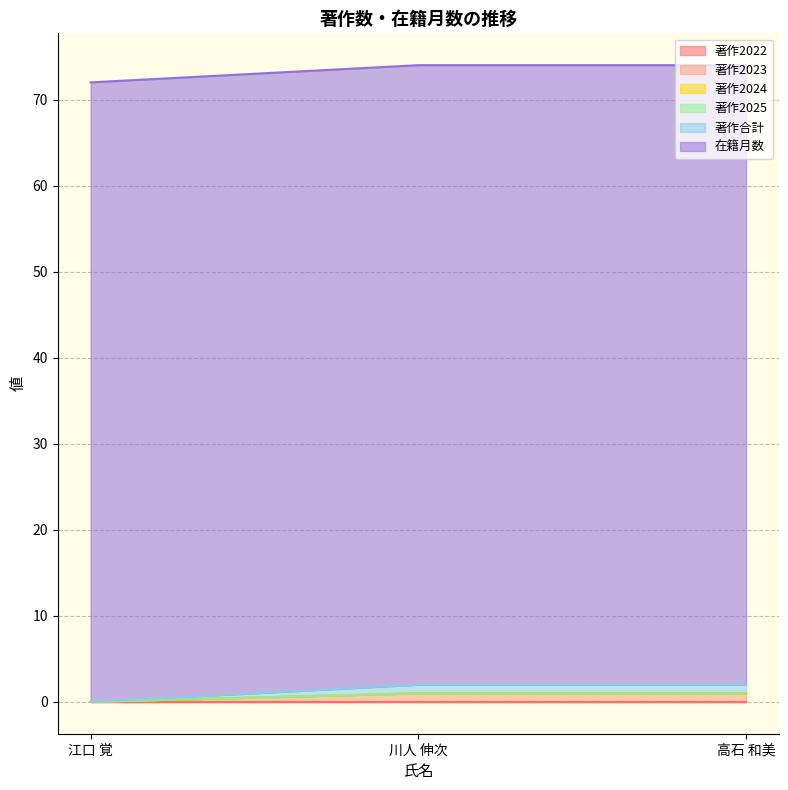

List the labels in order of 著作2025 value, smallest first.

江口 覚, 川人 伸次, 高石 和美